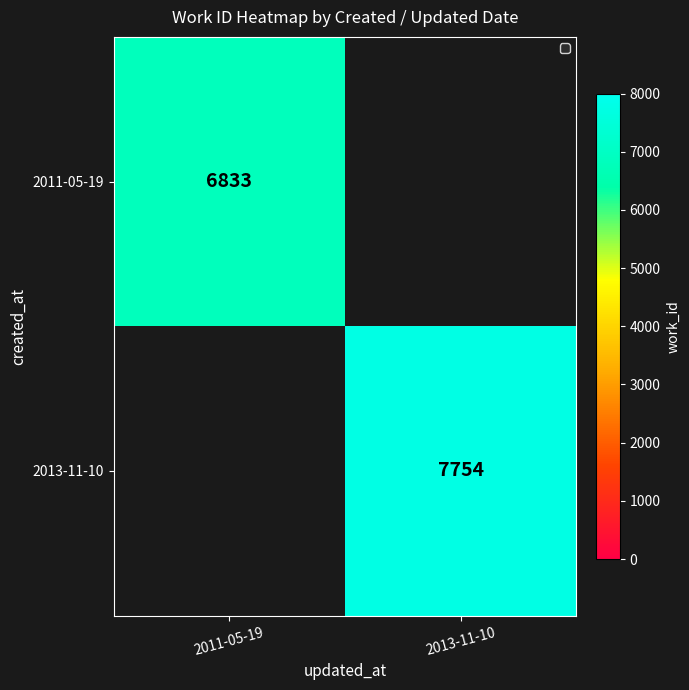

The value of 2013-11-10 at 2013-11-10 is 7754. True or false?

True